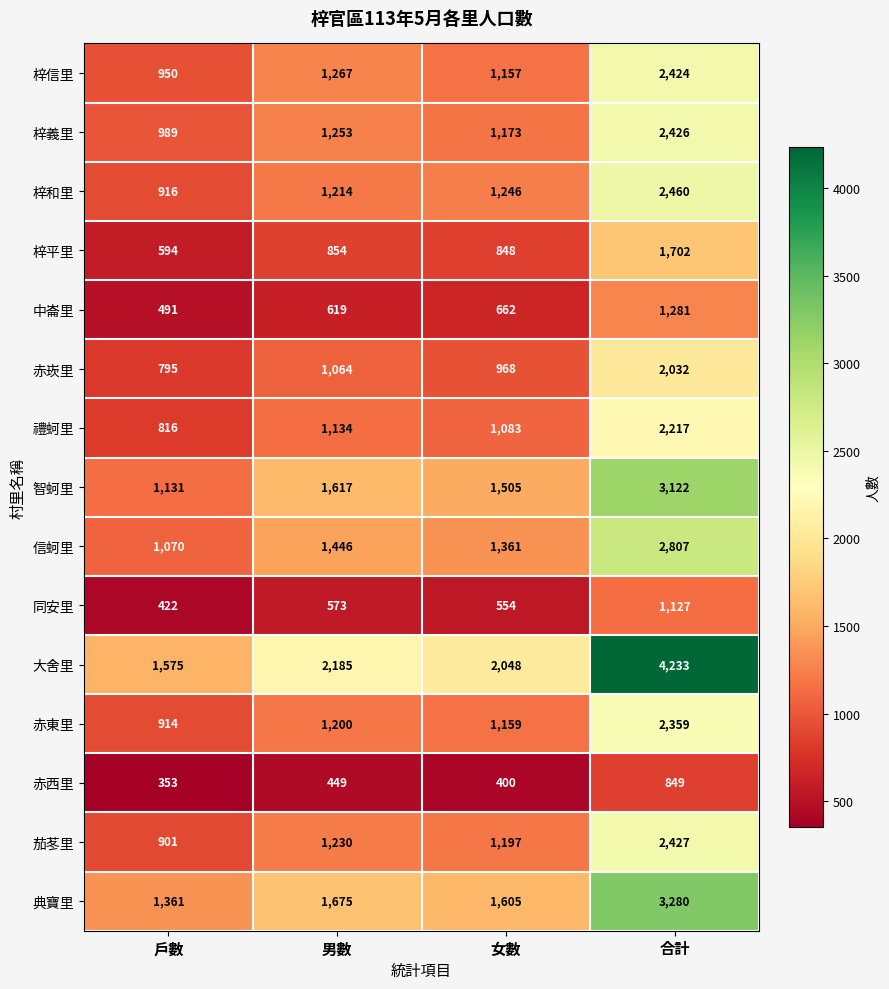

At which label is 赤崁里 closest to 1413?

男數